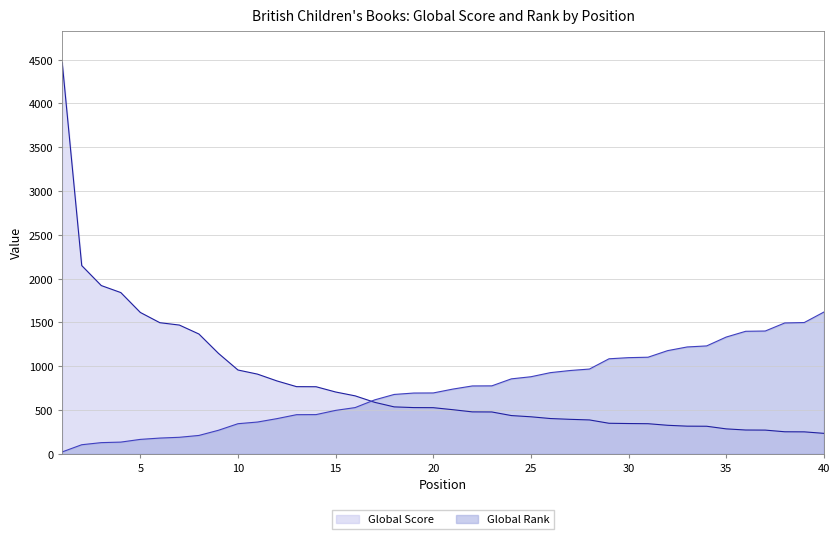

Does the chart display data point markers on the line(s)?

No